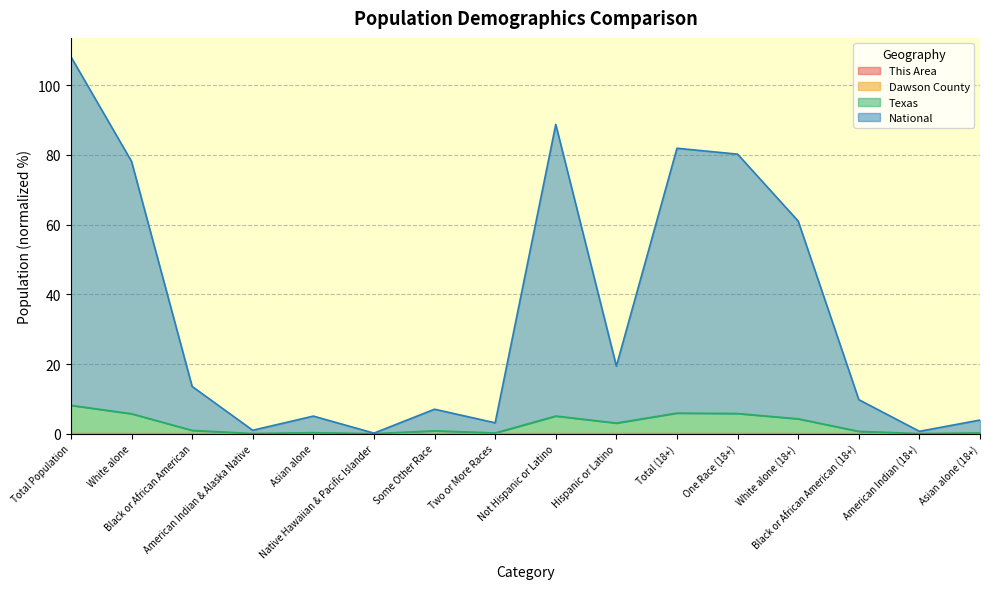

What is the total value across all series at Native Hawaiian & Pacific Islander?

0.2